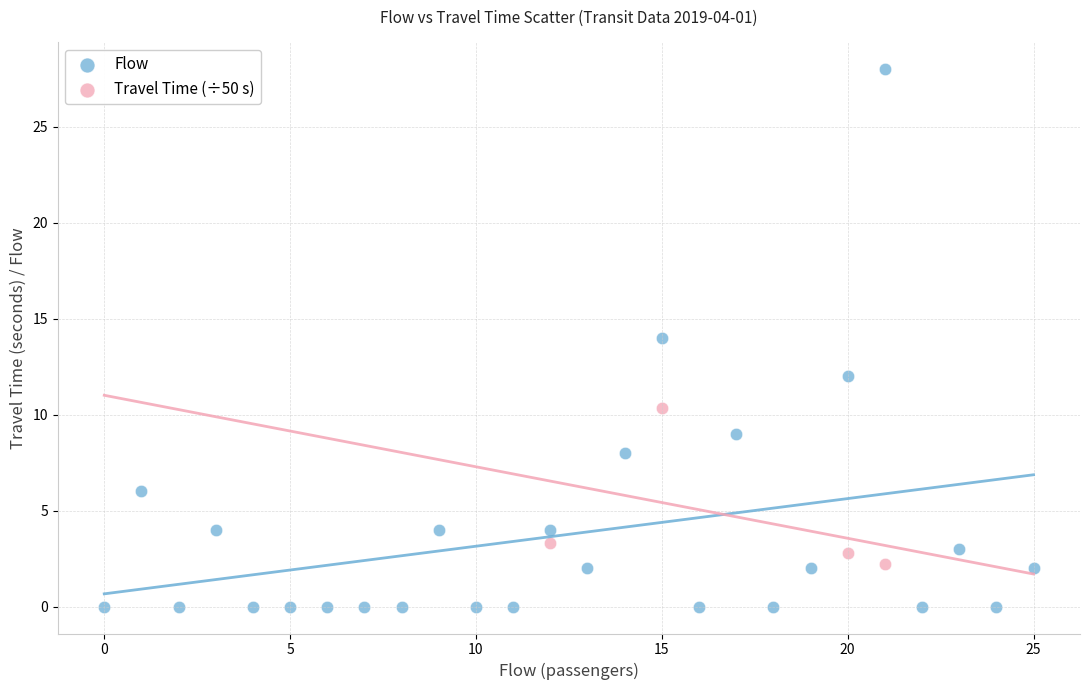

Which series reaches the maximum Y coordinate?

Flow